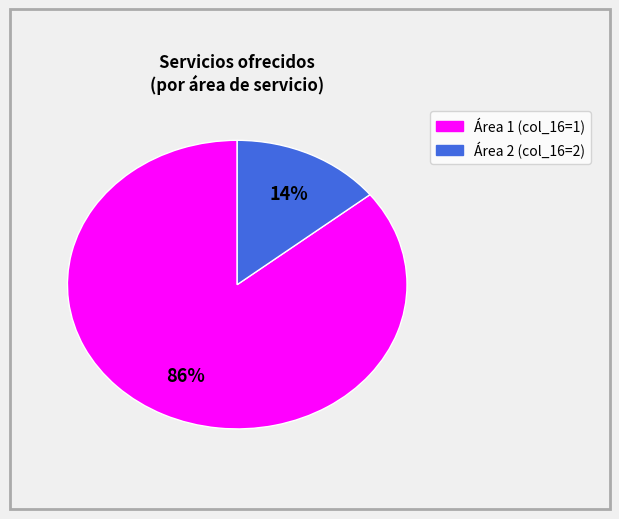

To the nearest percent, what is the average slice percentage?

50%